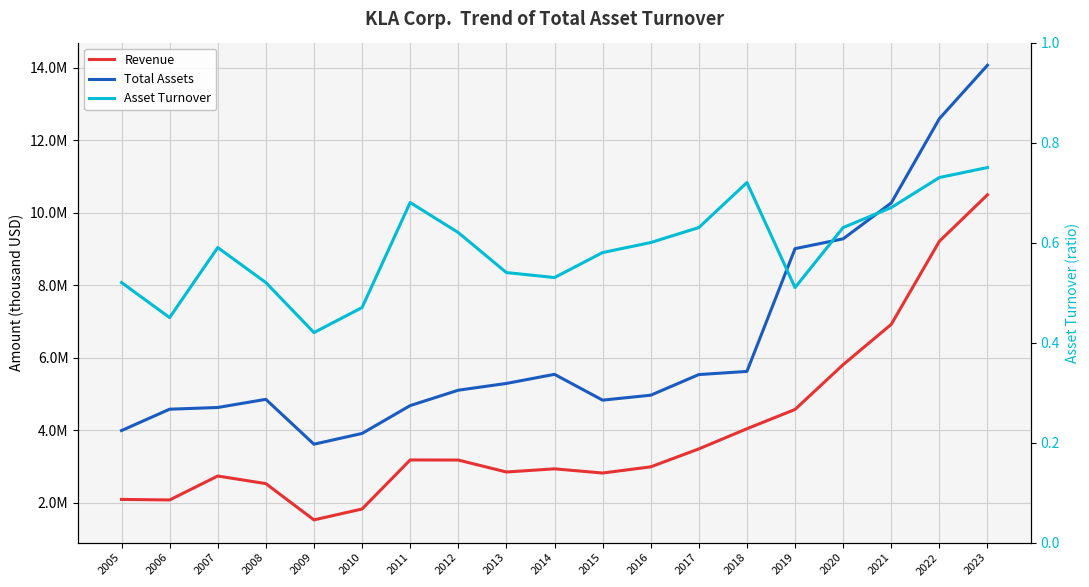

Reading left to right, transcribe all the data shown in this chart.

Revenue: 2085153.0	2070627.0	2731229.0	2521716.0	1520216.0	1820760.0	3175167.0	3171944.0	2842781.0	2929408.0	2814049.0	2984493.0	3480014.0	4036701.0	4568904.0	5806424.0	6918734.0	9211883.0	10496056.0
Total Assets: 3986372.0	4575911.0	4623249.0	4848390.0	3609538.0	3907056.0	4675521.0	5100308.0	5287357.0	5538664.0	4826012.0	4962432.0	5532173.0	5619356.0	9008516.0	9279960.0	10271124.0	12597088.0	14072357.0
Asset Turnover: 0.5	0.5	0.6	0.5	0.4	0.5	0.7	0.6	0.5	0.5	0.6	0.6	0.6	0.7	0.5	0.6	0.7	0.7	0.8